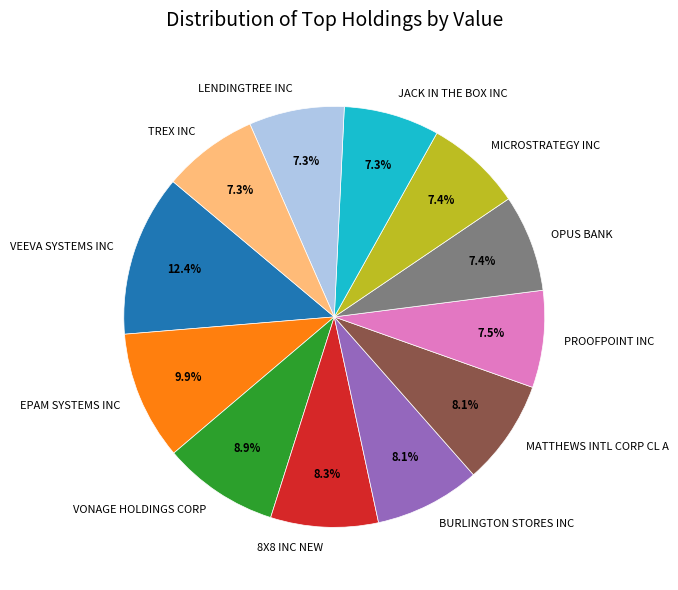

To the nearest percent, what is the average slice percentage?

8%